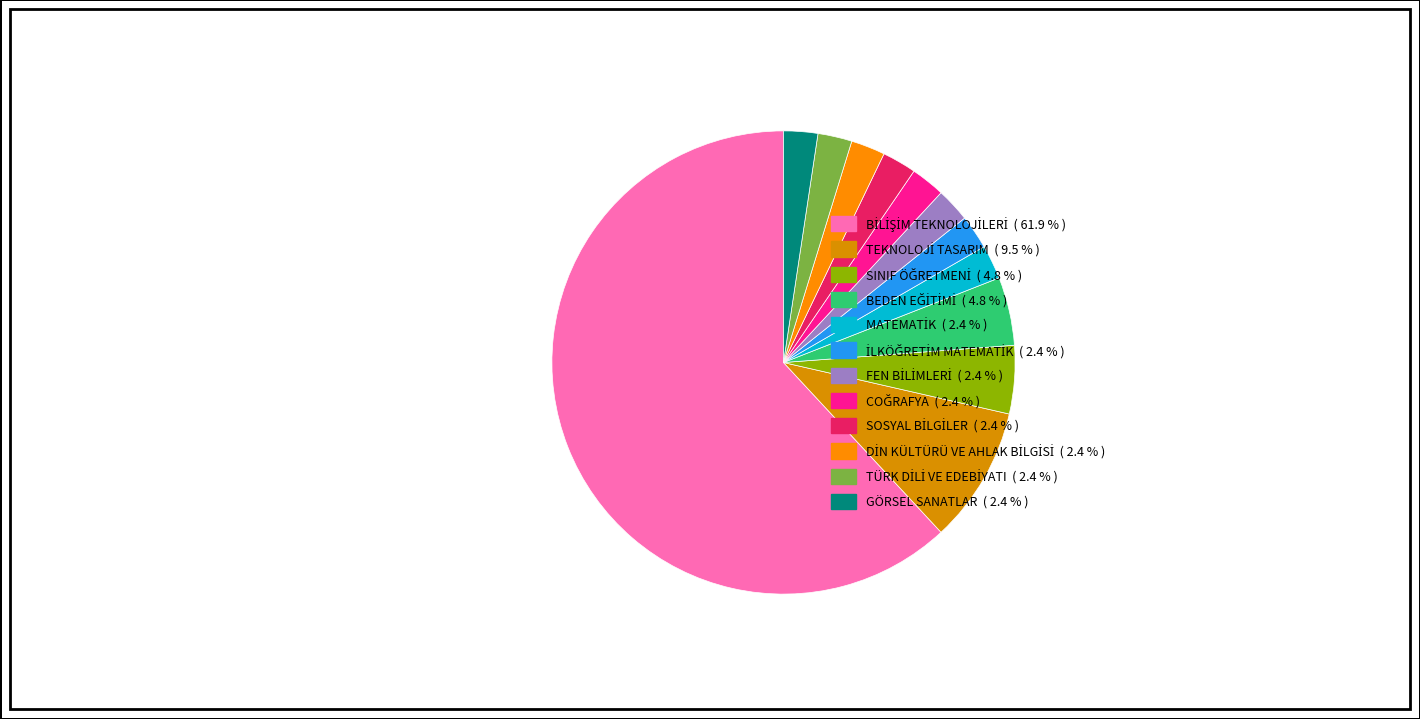

Count the number of slices in the pie.

12